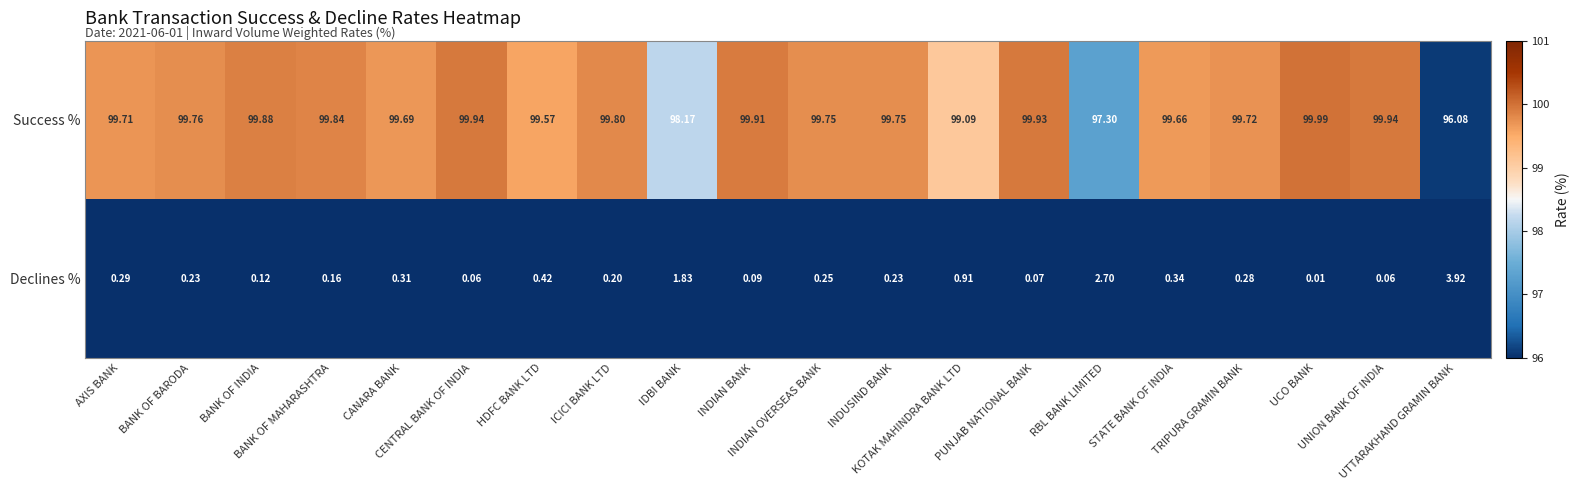

Which series has the largest total across all categories?

Success %